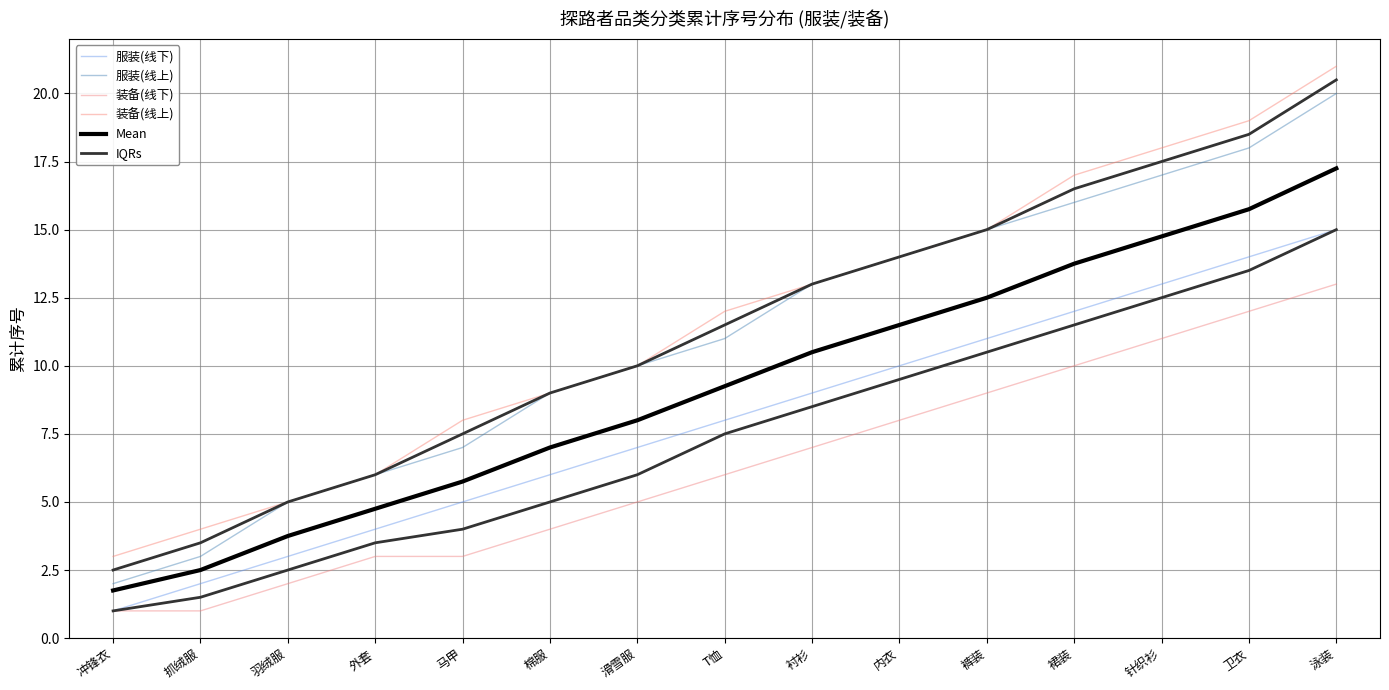

Count the number of data series in this chart.

6